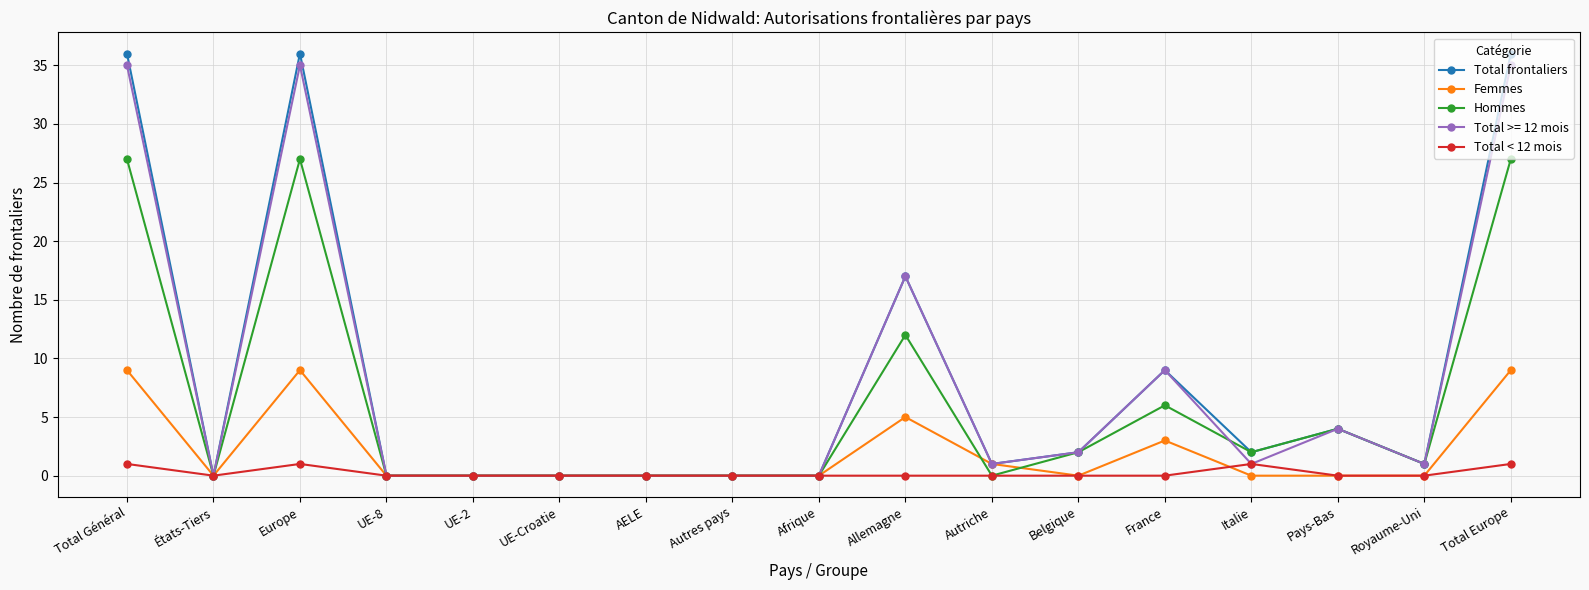

What is the average value of the Femmes series?

2